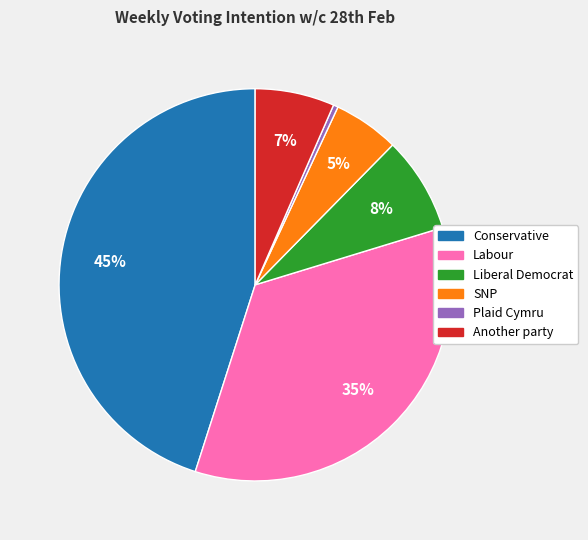

Is it true that Labour is 49% of the pie?

False